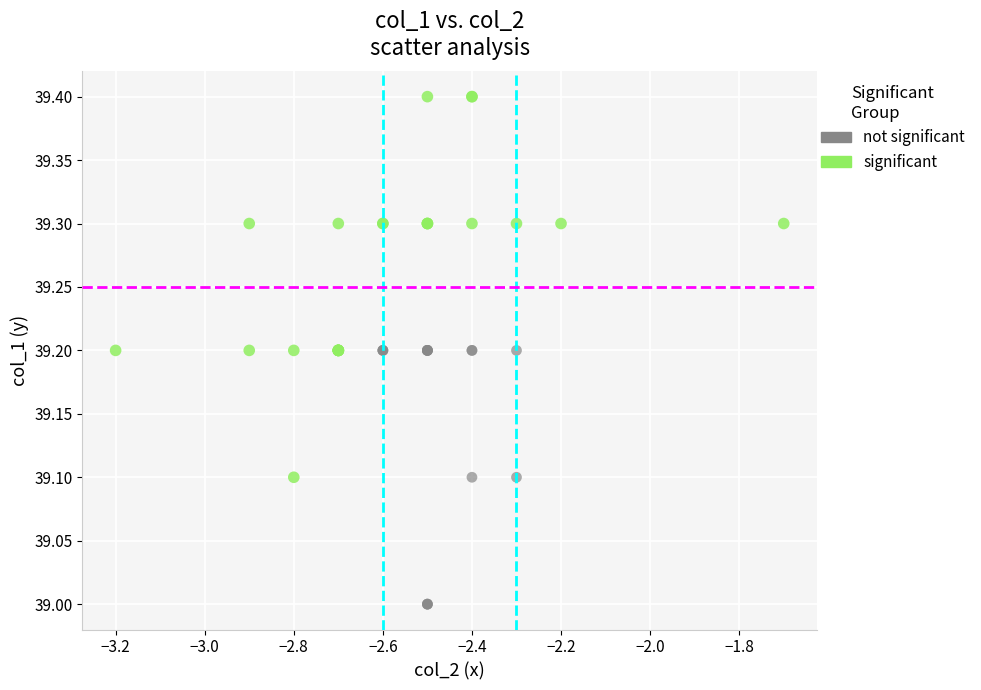

Which series contains the lowest Y value?

not significant